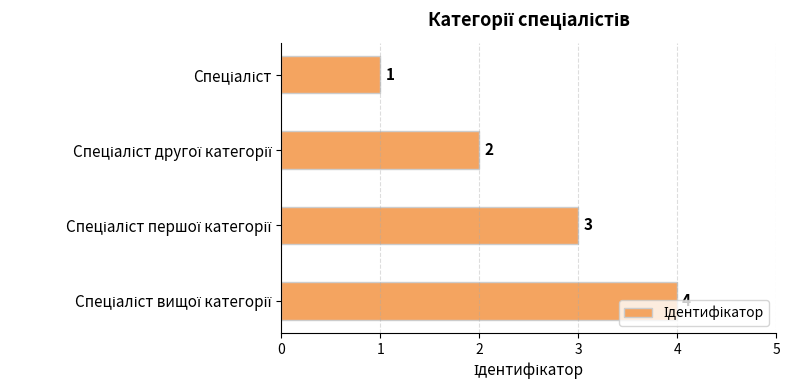

Does the chart contain stacked bars?

No